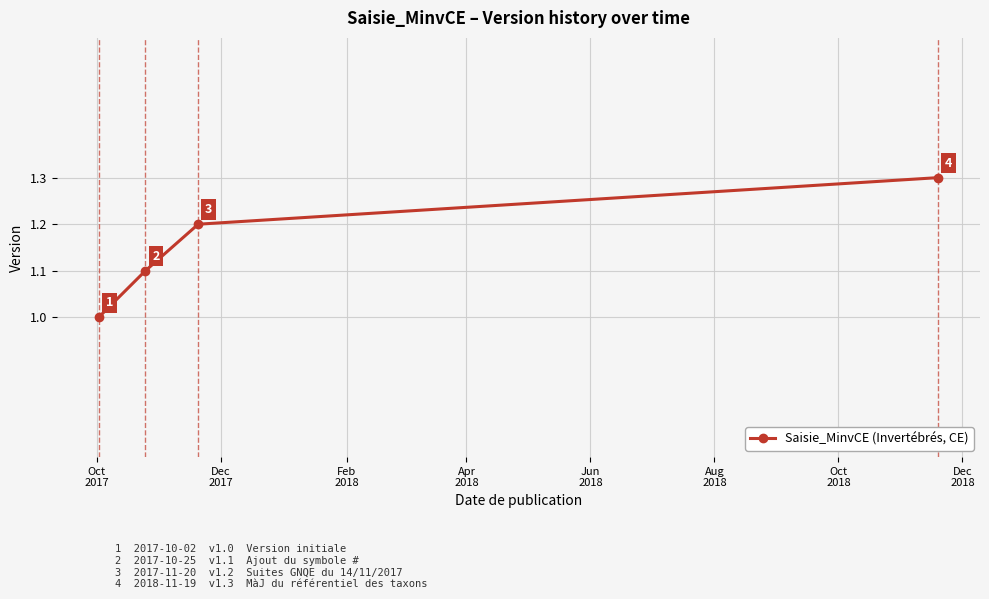

What is the smallest value displayed?

1.0